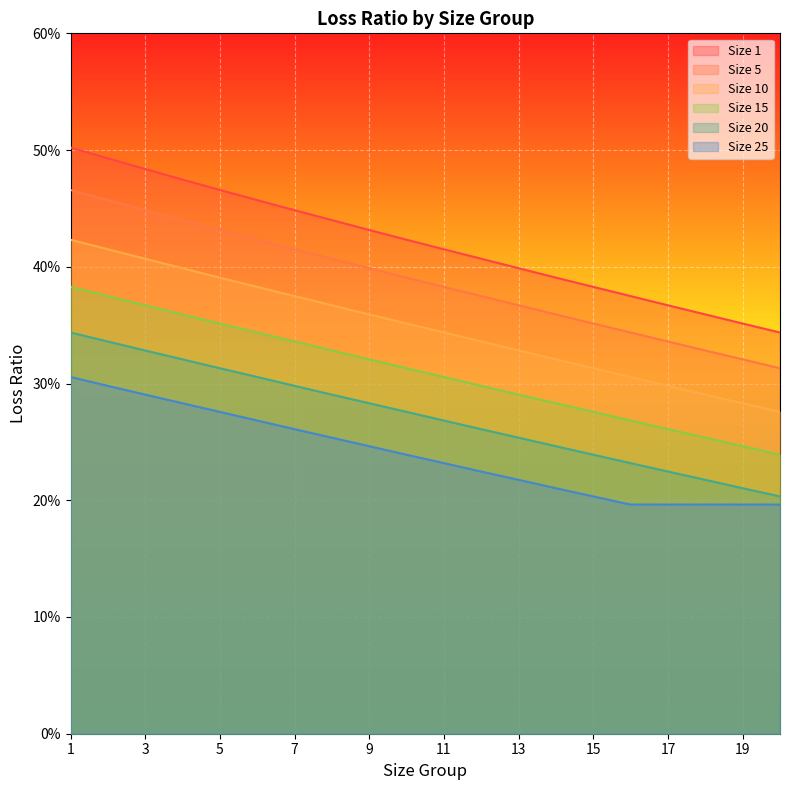

Reading left to right, list all the values displayed in this chart.

Size 1: 0.5	0.5	0.5	0.5	0.5	0.5	0.4	0.4	0.4	0.4	0.4	0.4	0.4	0.4	0.4	0.4	0.4	0.4	0.4	0.3
Size 5: 0.5	0.5	0.4	0.4	0.4	0.4	0.4	0.4	0.4	0.4	0.4	0.4	0.4	0.4	0.4	0.3	0.3	0.3	0.3	0.3
Size 10: 0.4	0.4	0.4	0.4	0.4	0.4	0.4	0.4	0.4	0.4	0.3	0.3	0.3	0.3	0.3	0.3	0.3	0.3	0.3	0.3
Size 15: 0.4	0.4	0.4	0.4	0.4	0.3	0.3	0.3	0.3	0.3	0.3	0.3	0.3	0.3	0.3	0.3	0.3	0.3	0.2	0.2
Size 20: 0.3	0.3	0.3	0.3	0.3	0.3	0.3	0.3	0.3	0.3	0.3	0.3	0.3	0.2	0.2	0.2	0.2	0.2	0.2	0.2
Size 25: 0.3	0.3	0.3	0.3	0.3	0.3	0.3	0.3	0.2	0.2	0.2	0.2	0.2	0.2	0.2	0.2	0.2	0.2	0.2	0.2